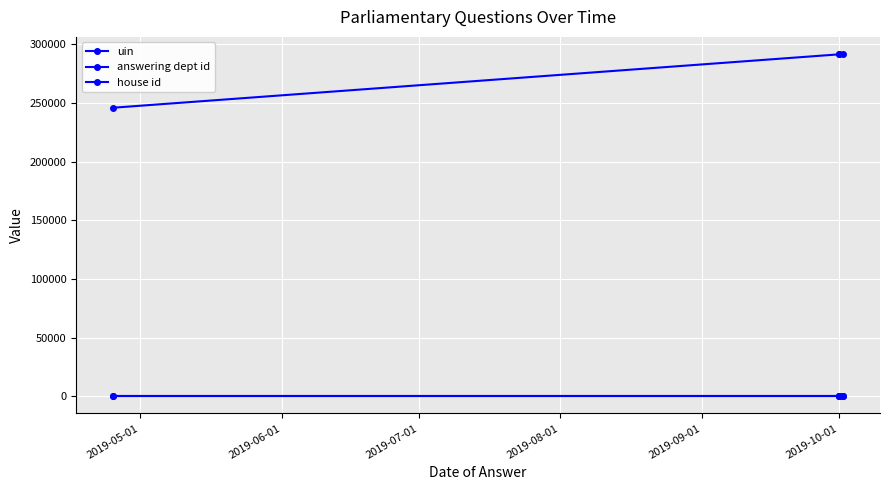

Is the value of uin at 2019-10-01 greater than the value of answering dept id at 2019-10-01?

Yes